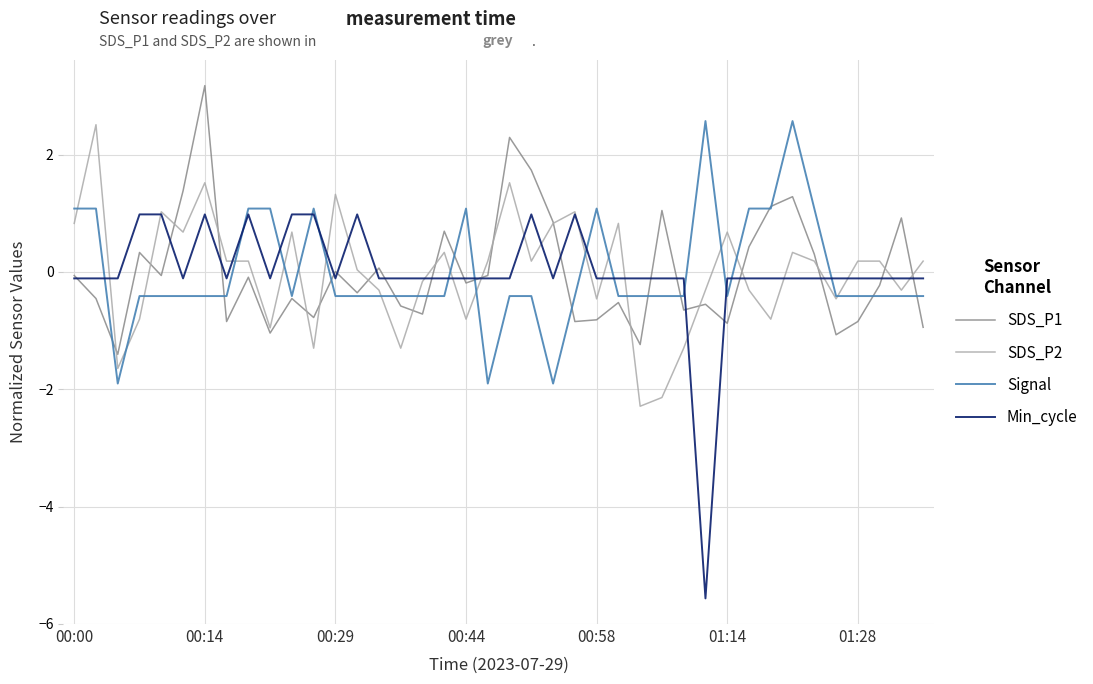

At how many categories does at least one series exceed -4?

40